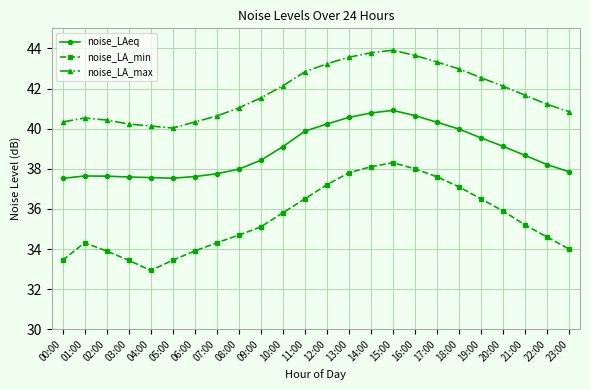

Where is the first local minimum for noise_LA_min?

04:00